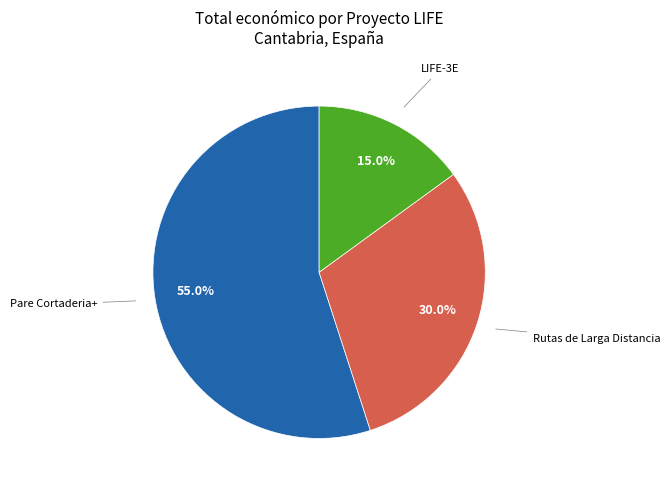

To the nearest percent, what is the average slice percentage?

33%